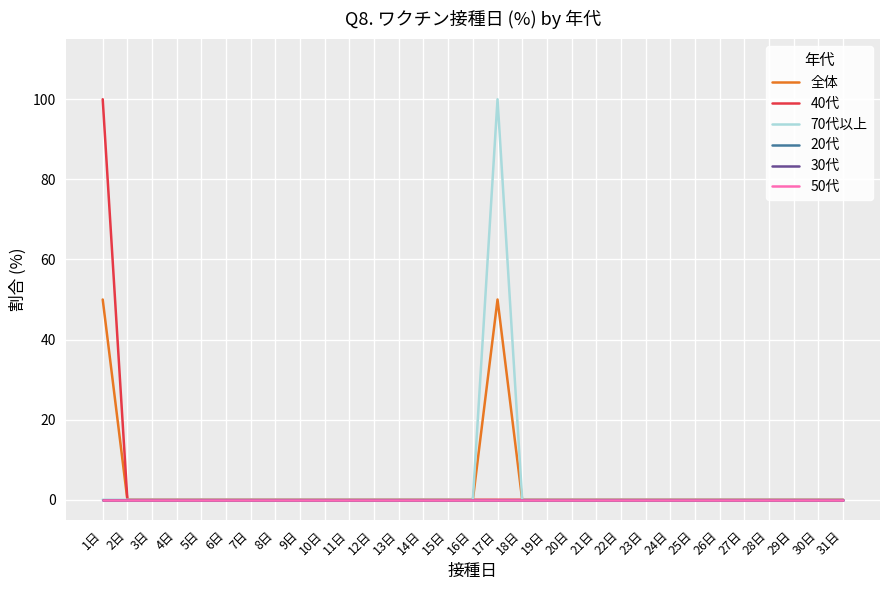

What is the sum of all 全体 values?

100